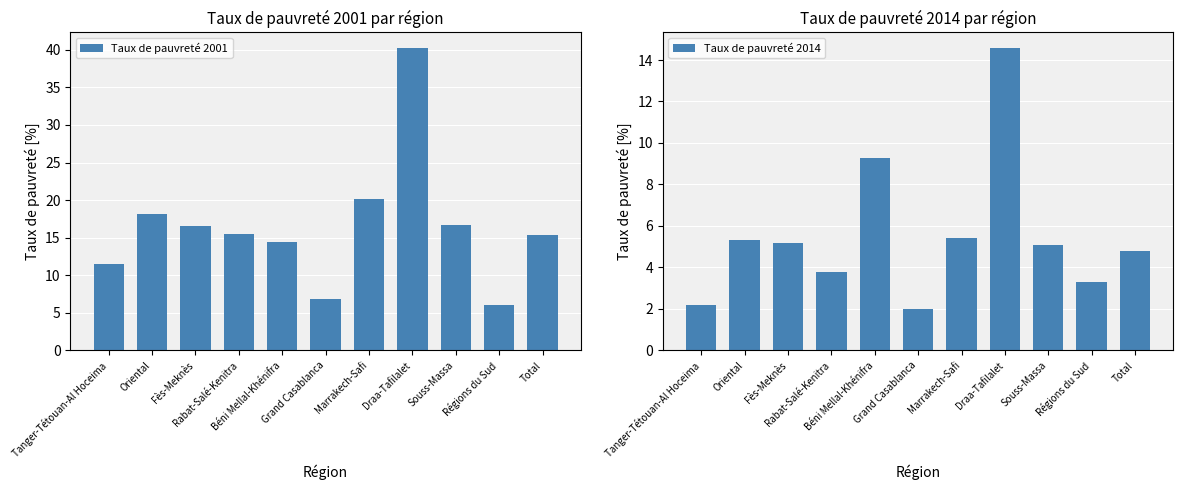

What is the sum of all Taux de pauvreté 2014 values?

61.0